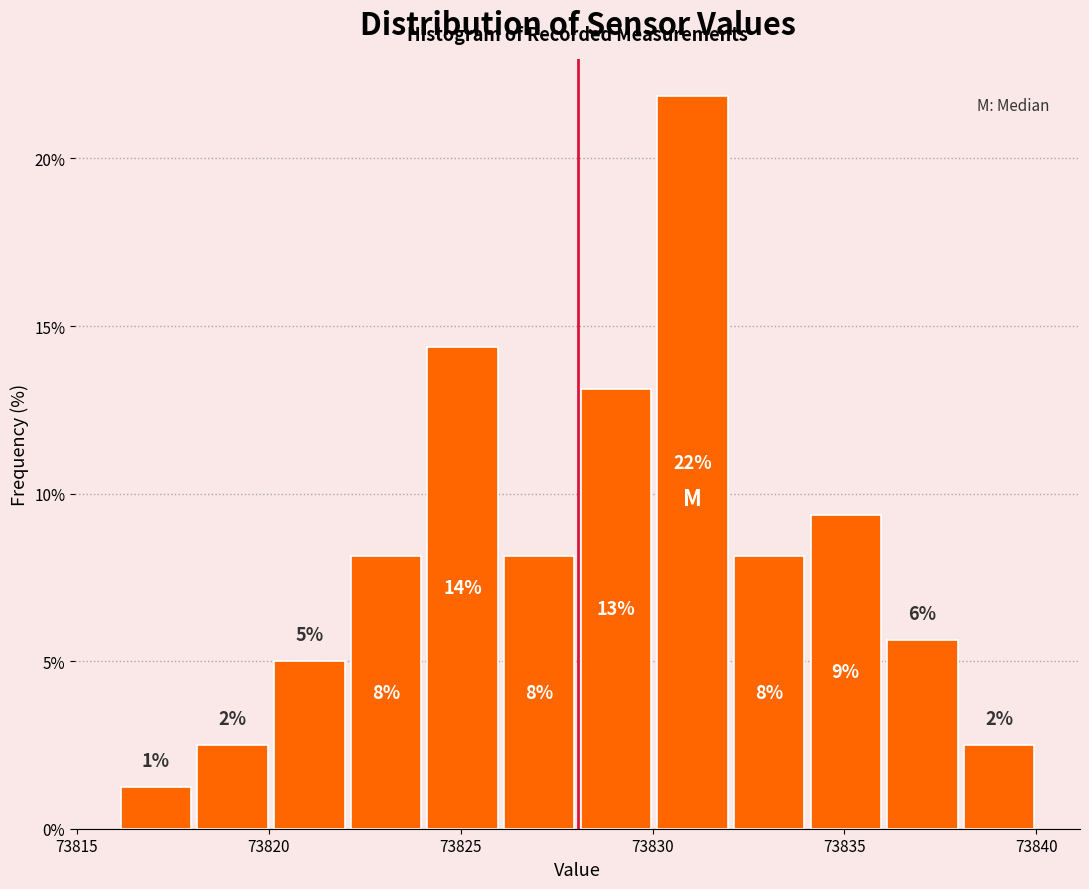

Read against the x-axis, roughly where is the centre of the tallest bar?

73831.0